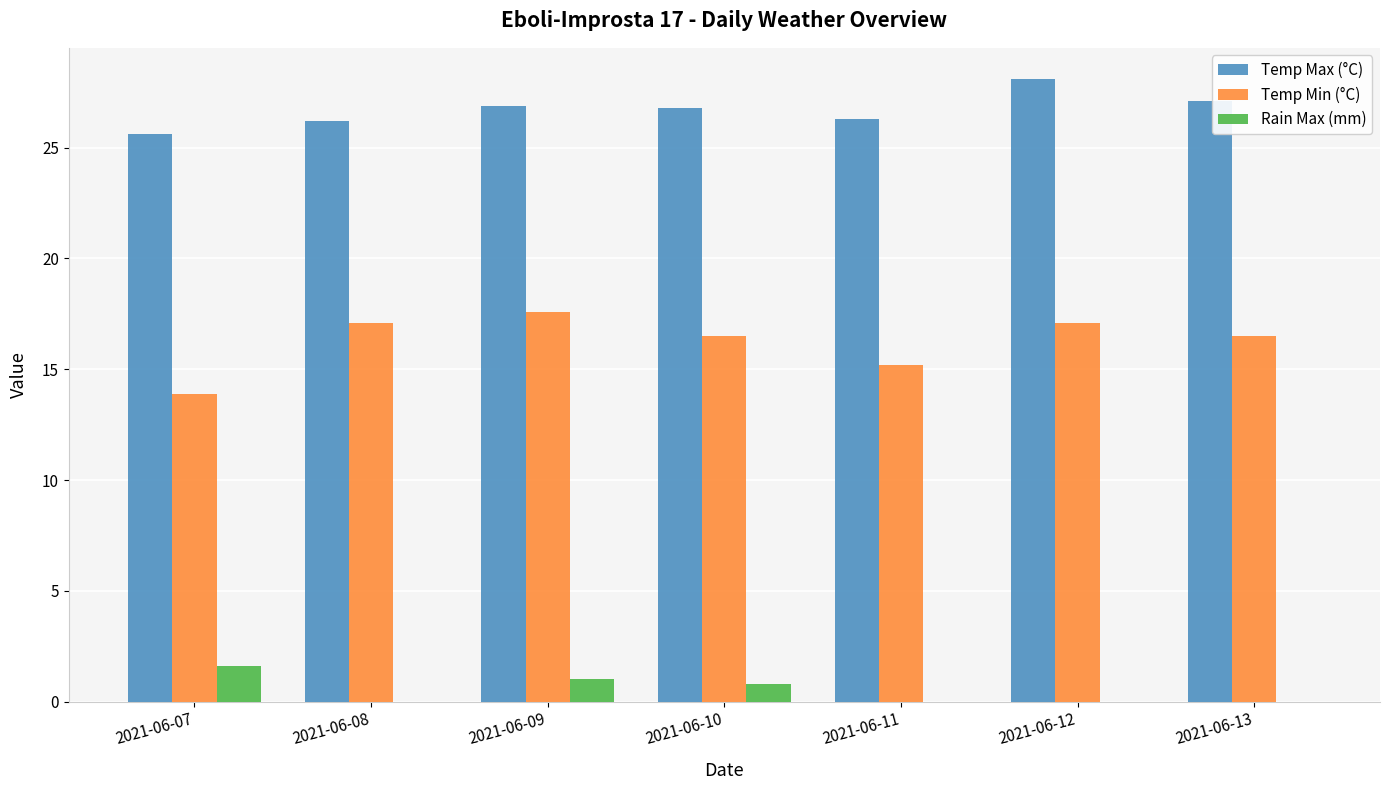

What is the highest value of the Temp Min (°C) series?

17.6